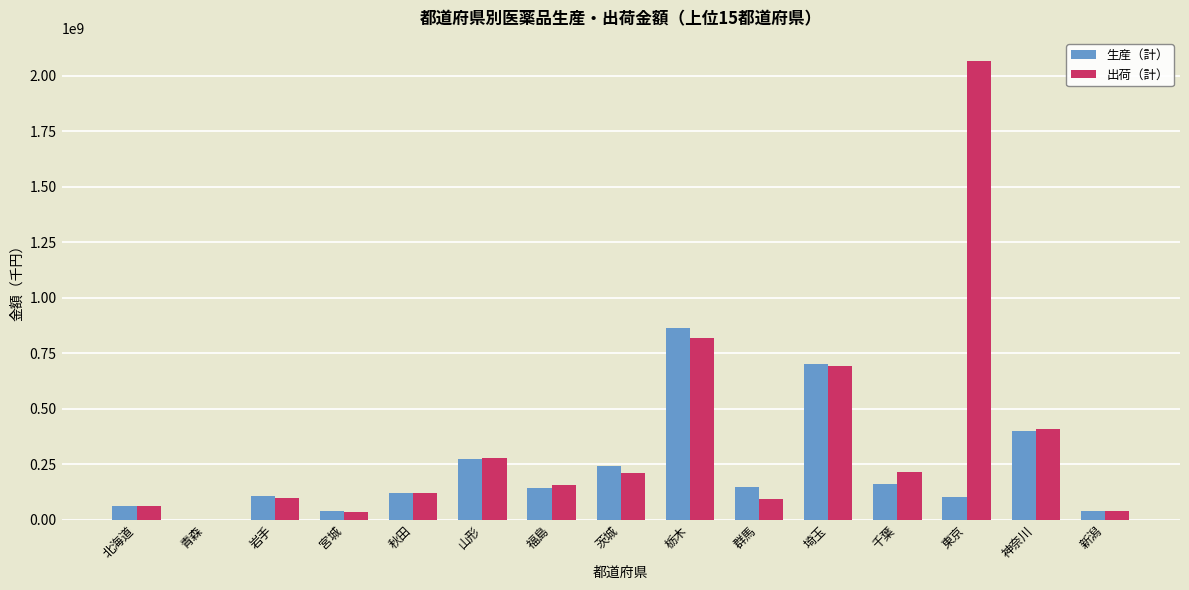

What is the greatest value displayed?

2066396817